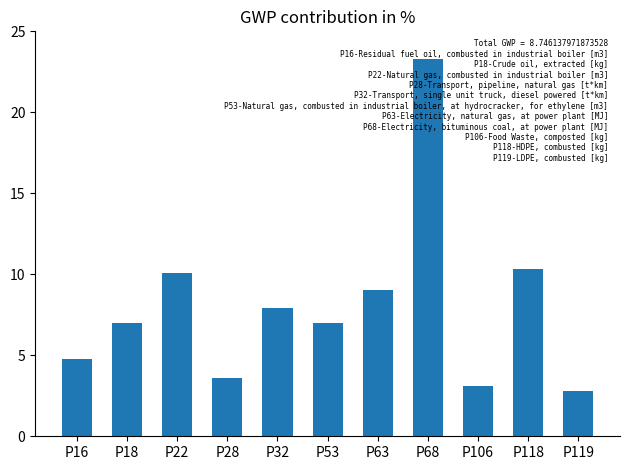

What is the change in value from P32 to P119?

-5.1